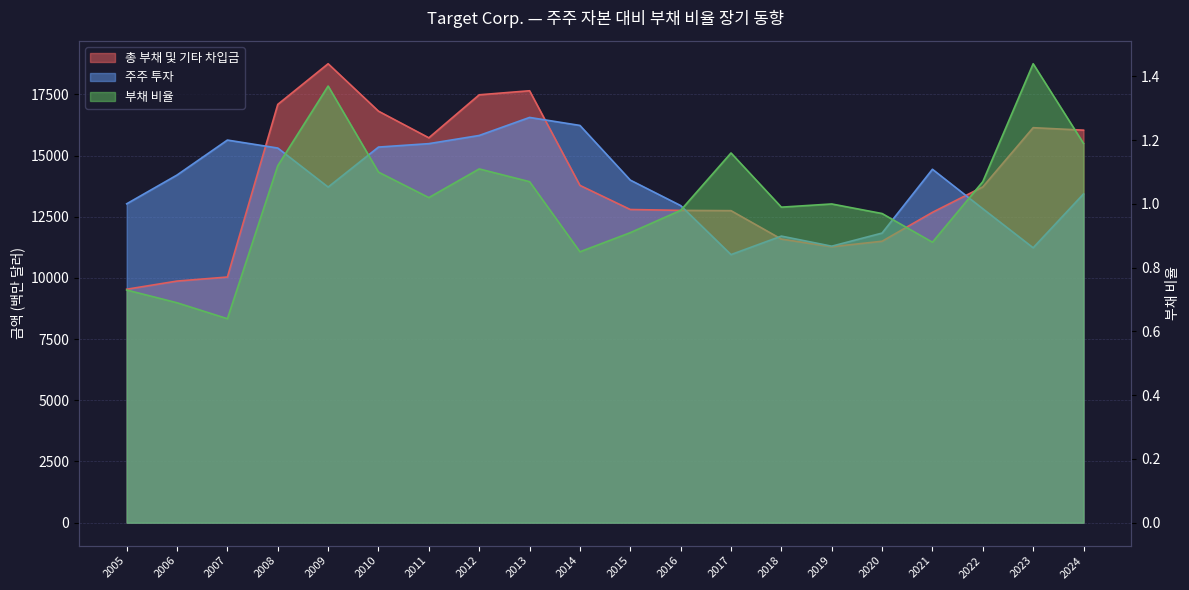

Which label corresponds to the smallest value in the chart?

2007